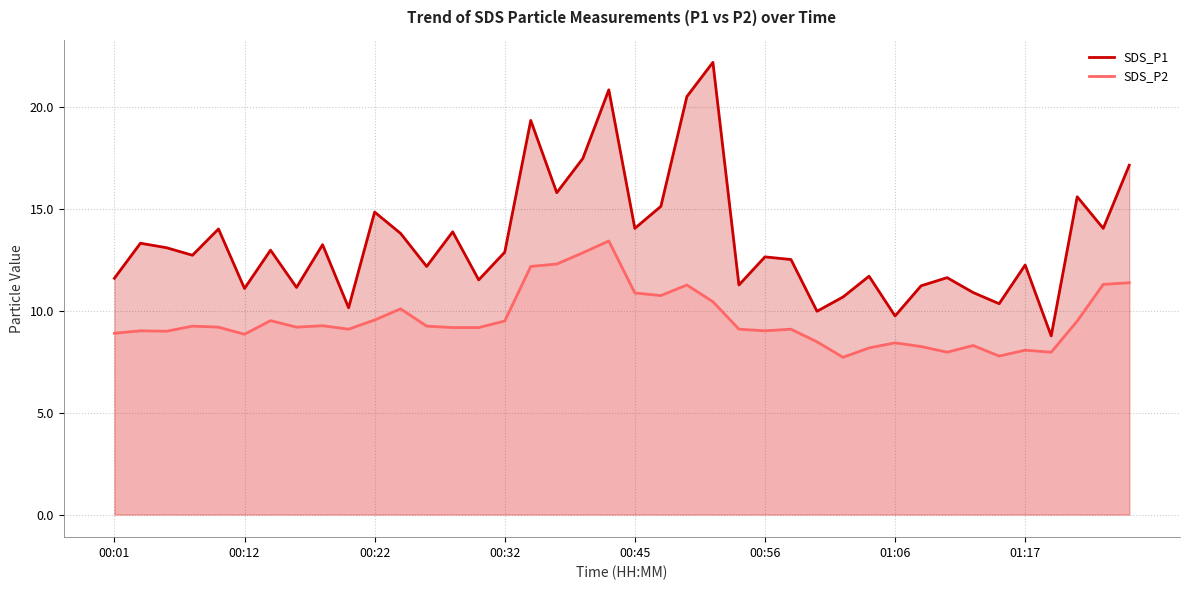

Which series has the widest spread of values?

SDS_P1